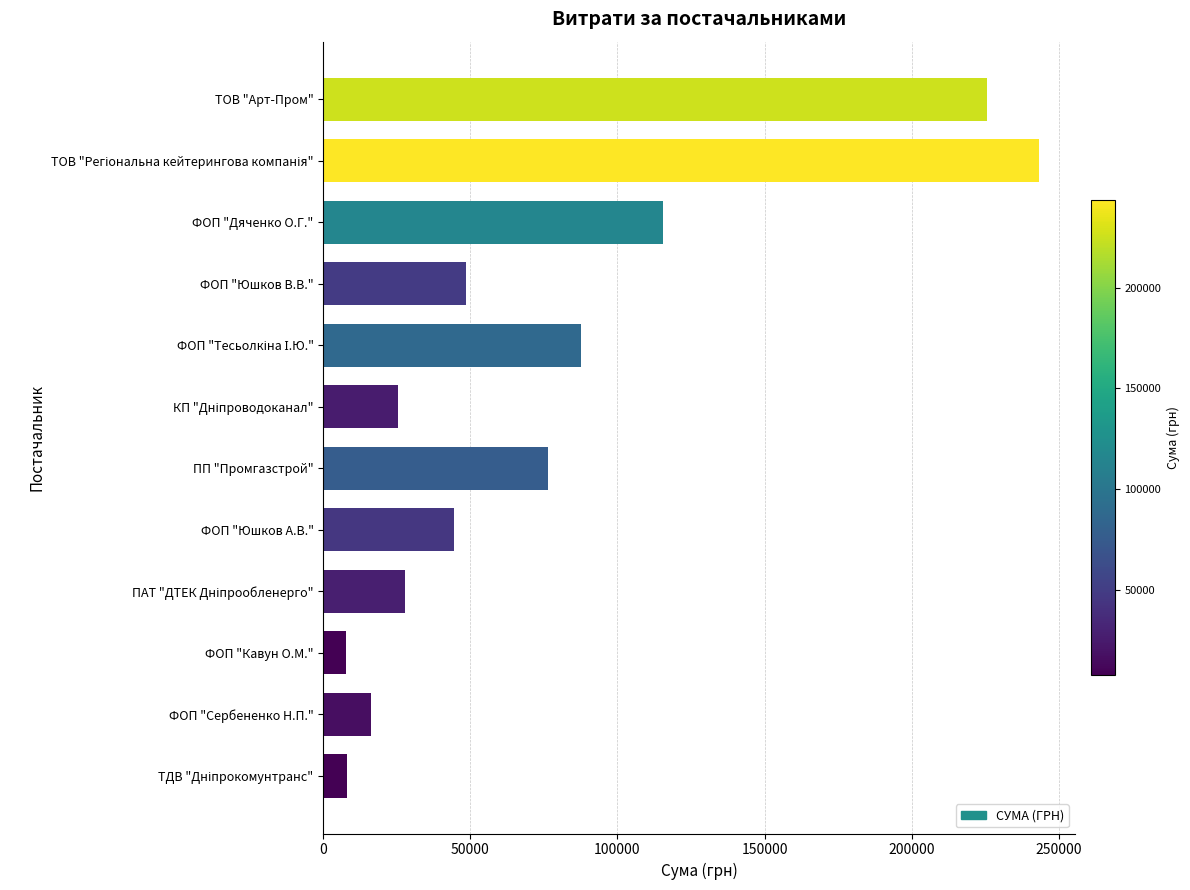

How many distinct data groups are displayed?

1